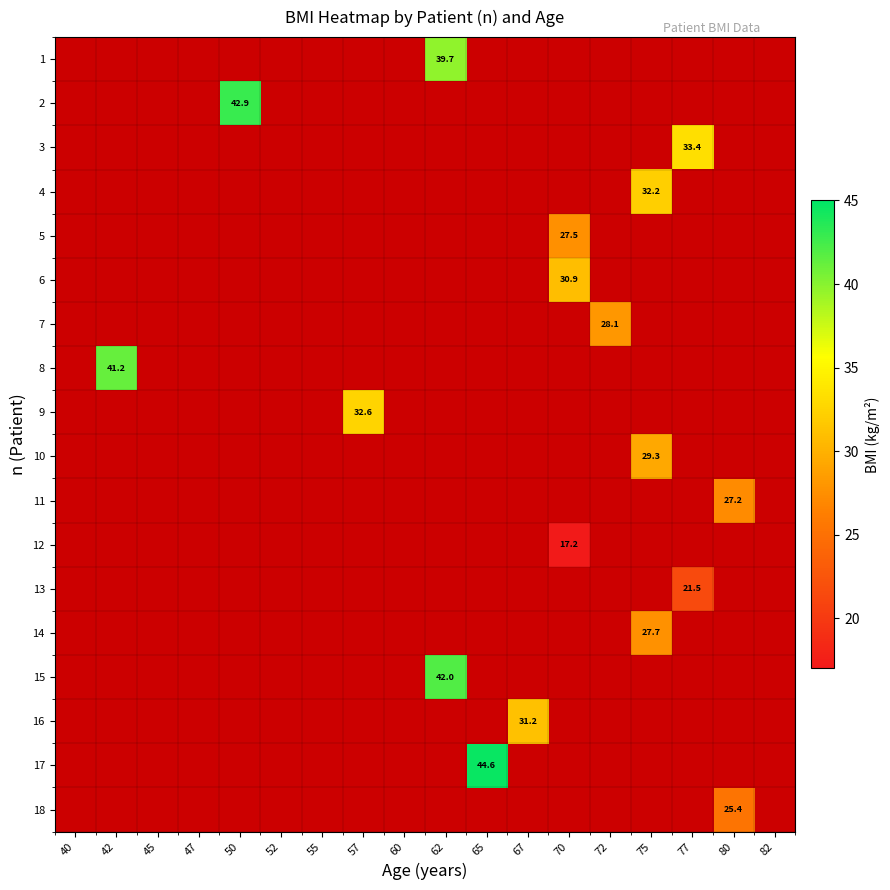

Is it true that 17 equals 24.5 at 65?

False